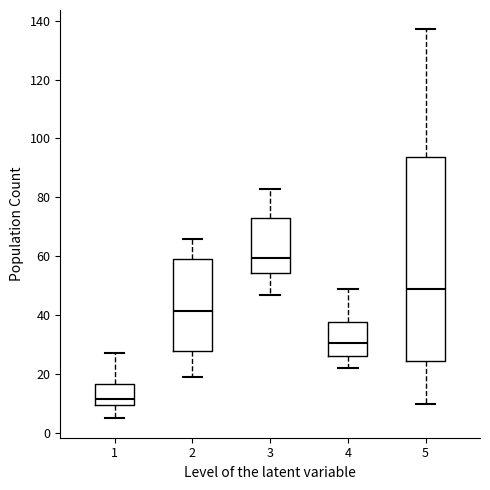

Reading left to right, transcribe this box plot: for each box, give where its median line is, the range the box spans, and where its two whiskers end, as read against the y-axis. The values are not printed on the chart, so give them approximately, as read against the axis.

1: median 12, box 10 to 16, whiskers 6 to 28
2: median 42, box 28 to 60, whiskers 20 to 66
3: median 60, box 54 to 74, whiskers 48 to 84
4: median 30, box 26 to 38, whiskers 22 to 50
5: median 50, box 24 to 94, whiskers 10 to 138